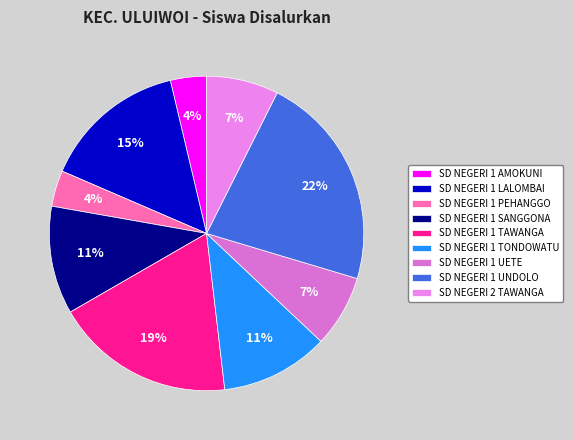

Which slice is the largest?

SD NEGERI 1 UNDOLO